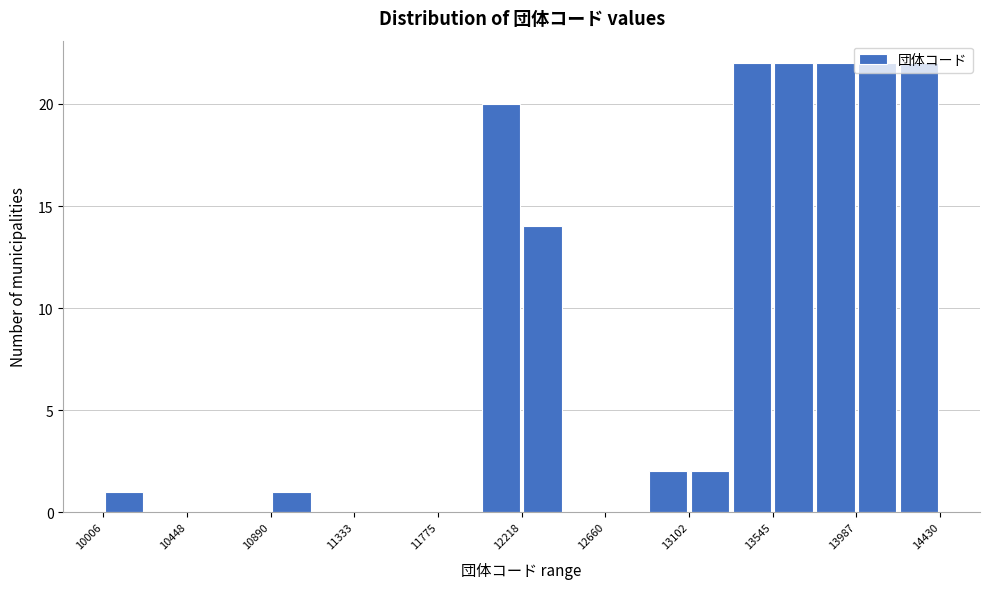

Reading left to right, transcribe this chart: for each bar, give the range it covers on the x-axis and its height. Neither the bar edges nor the heights are printed on the chart, so give them approximately, as read against the axes.

10000 to 10250: 1
10250 to 10450: 0
10450 to 10650: 0
10650 to 10900: 0
10900 to 11100: 1
11100 to 11350: 0
11350 to 11550: 0
11550 to 11800: 0
11800 to 12000: 0
12000 to 12200: 20
12200 to 12450: 14
12450 to 12650: 0
12650 to 12900: 0
12900 to 13100: 2
13100 to 13300: 2
13300 to 13550: 22
13550 to 13750: 22
13750 to 14000: 22
14000 to 14200: 22
14200 to 14450: 22